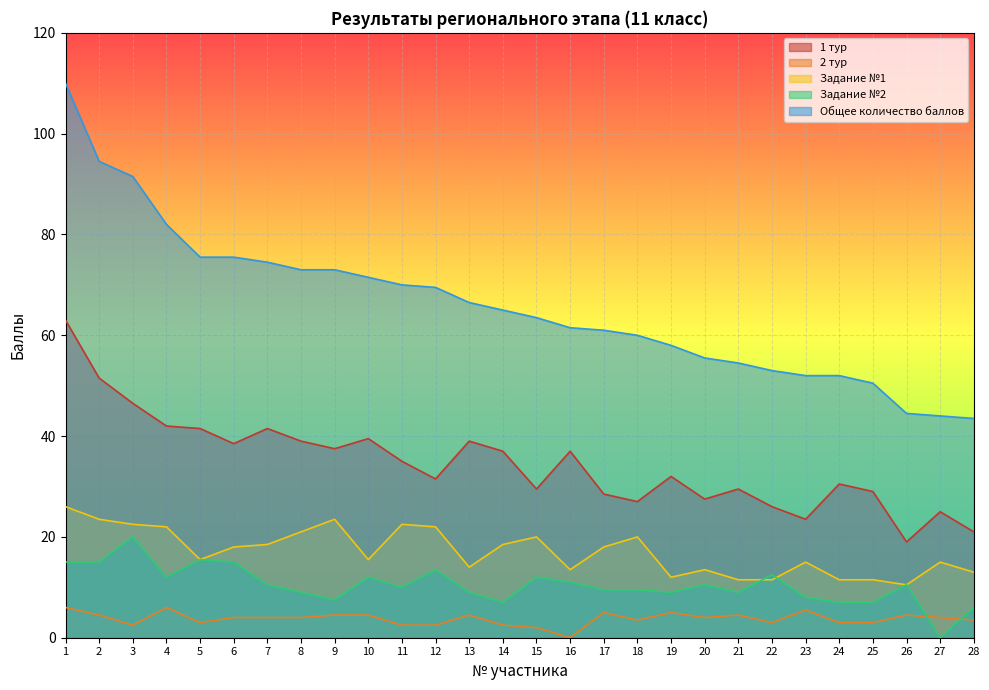

The Общее количество баллов series shows 54.5 at 21. True or false?

True